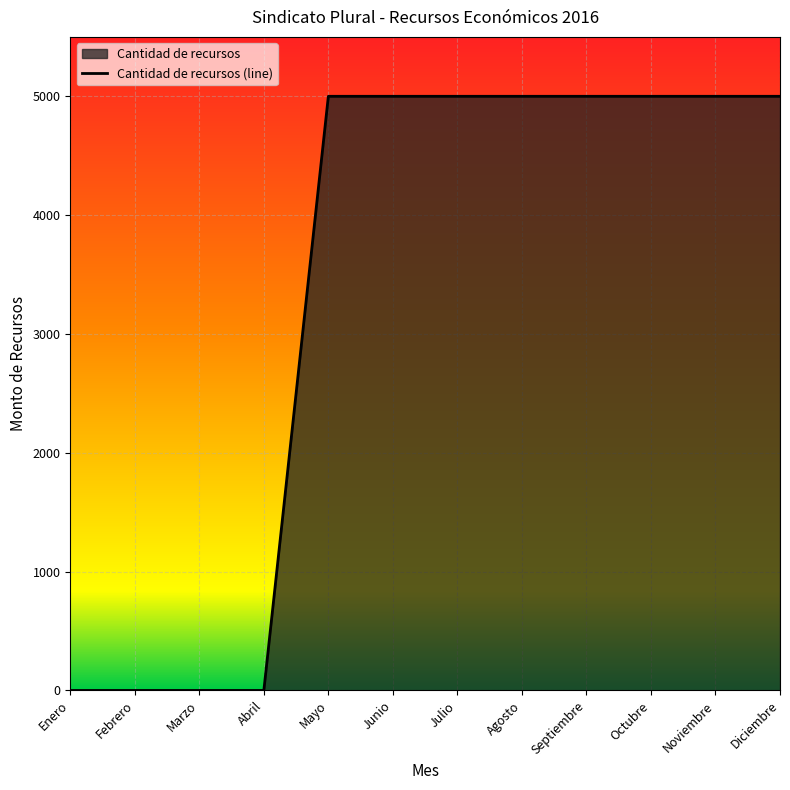

Count the number of categories in the chart.

12